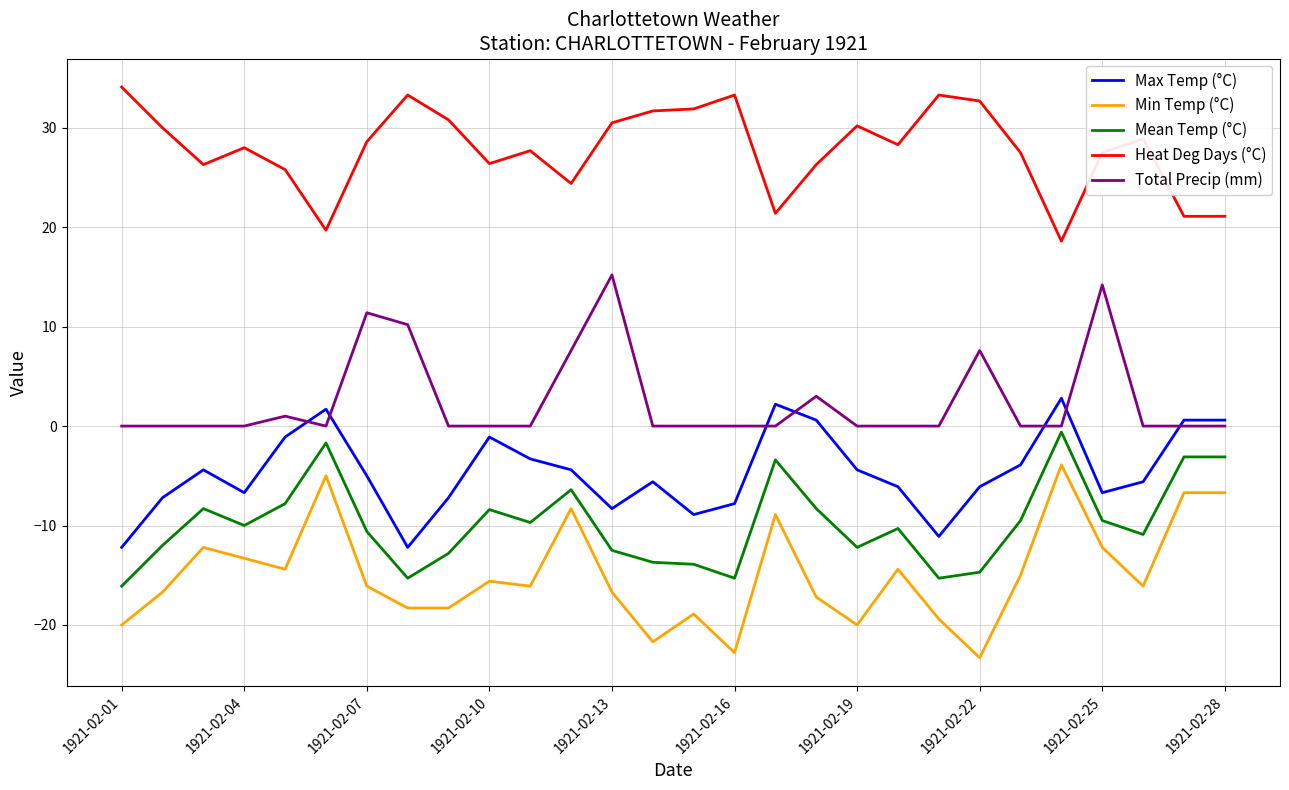

Which series has the widest spread of values?

Min Temp (°C)